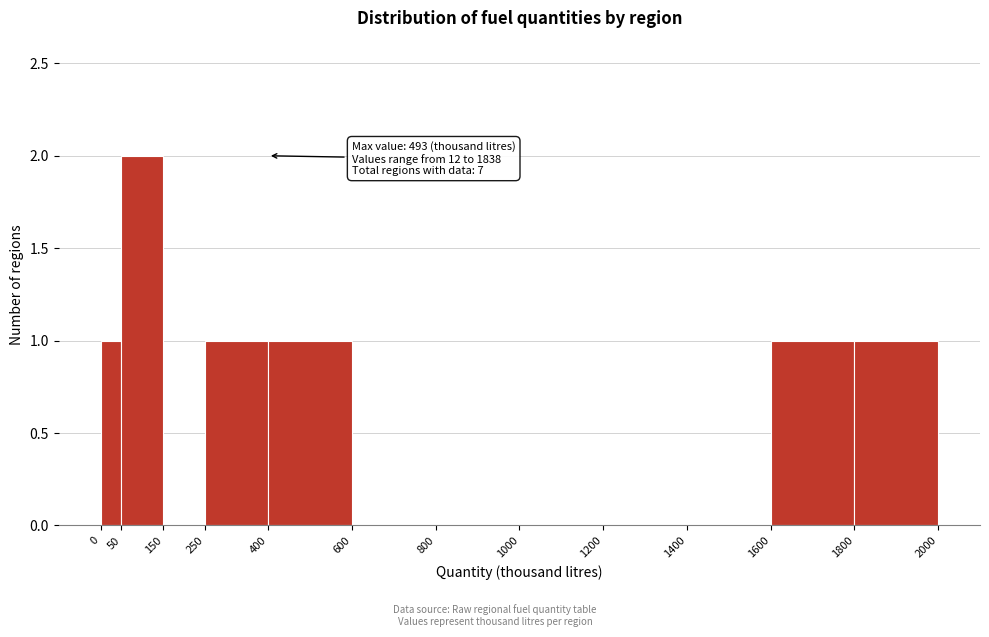

Over which range of the x-axis is the bar tallest?

50 to 150